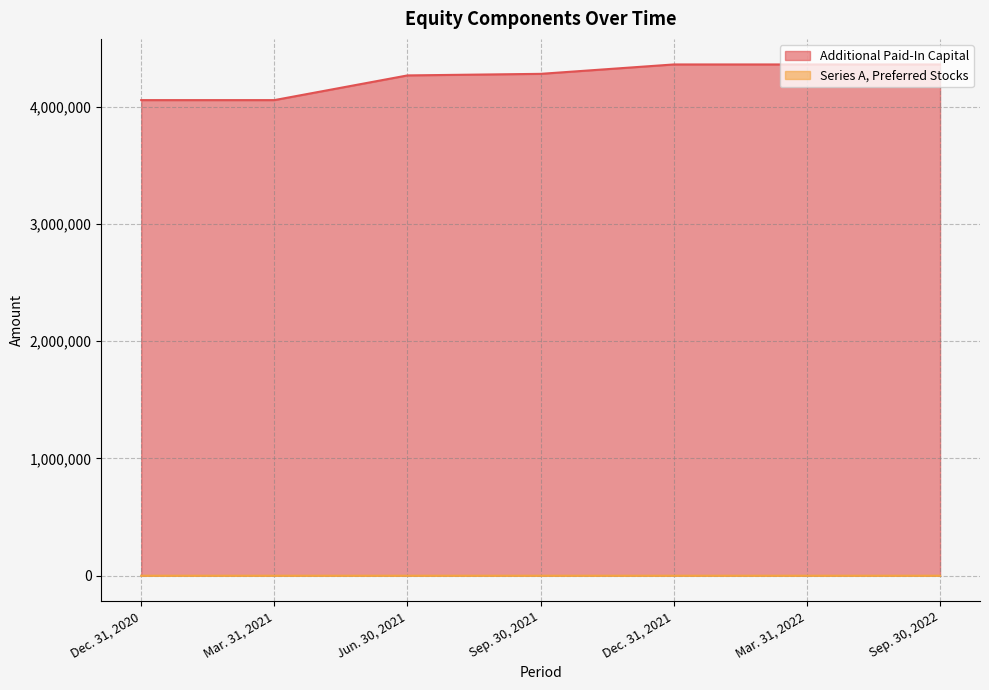

Which series has the largest range (max minus min)?

Additional Paid-In Capital